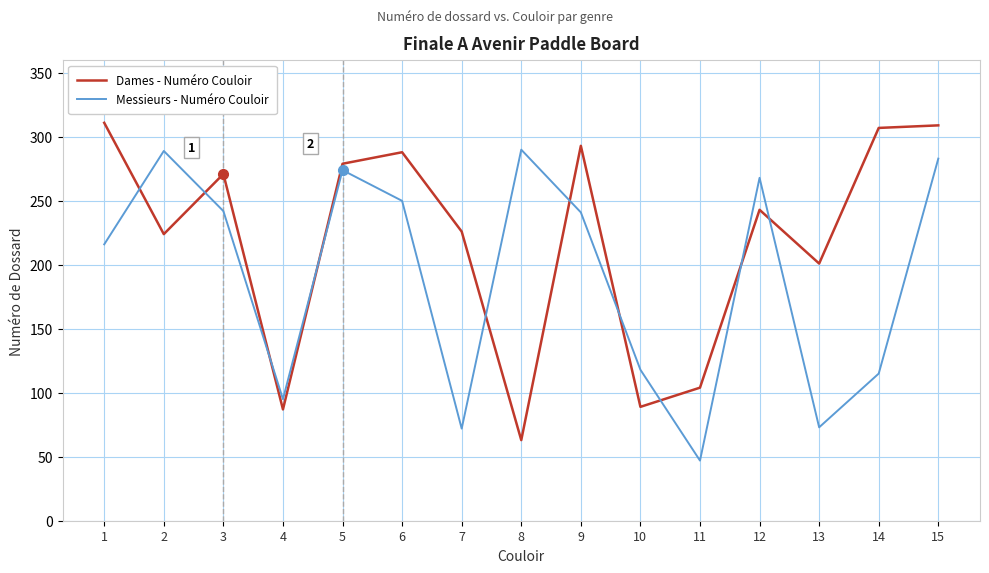

What is the highest value of the Messieurs - Numéro Couloir series?

290